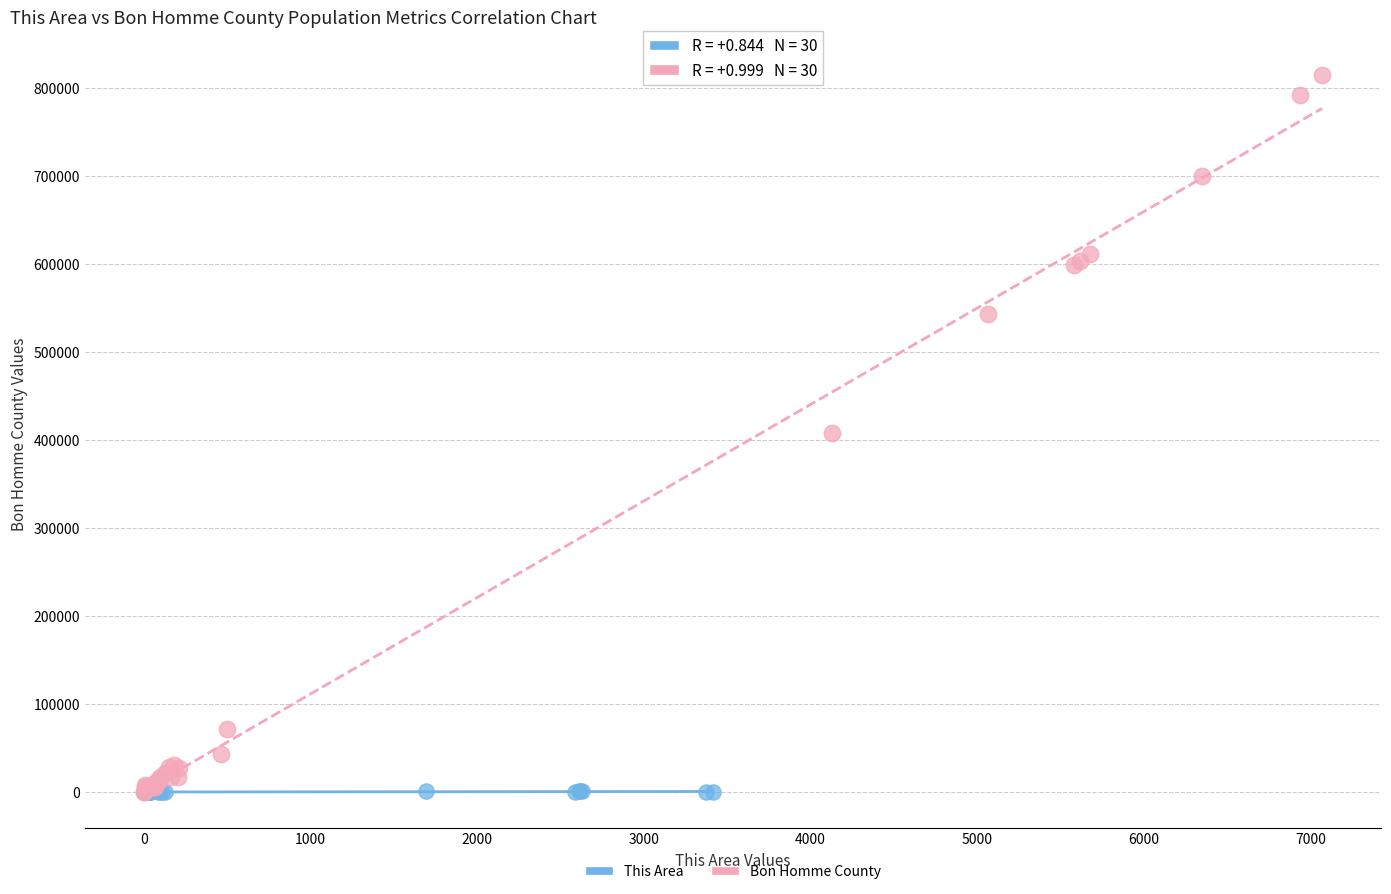

Which series reaches the maximum Y coordinate?

Bon Homme County